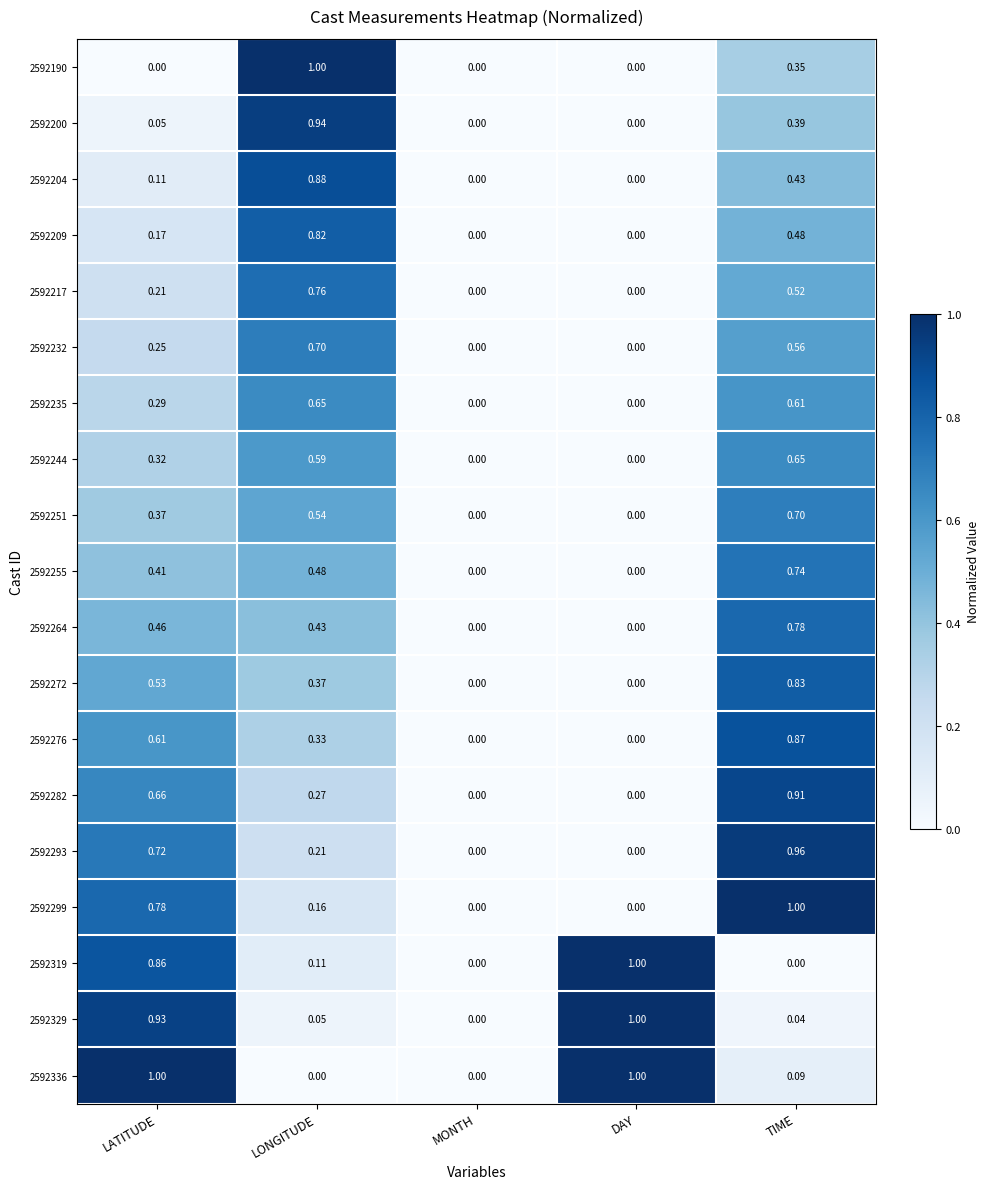

Rank the categories by 2592329 value from highest to lowest.

DAY, LATITUDE, LONGITUDE, TIME, MONTH